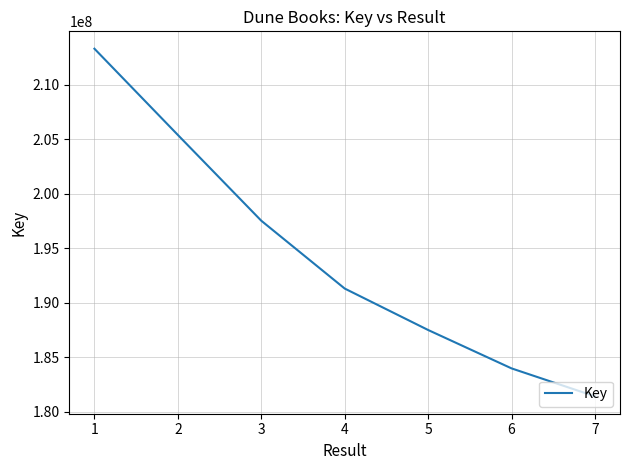

What is the maximum value shown in the chart?

213302511